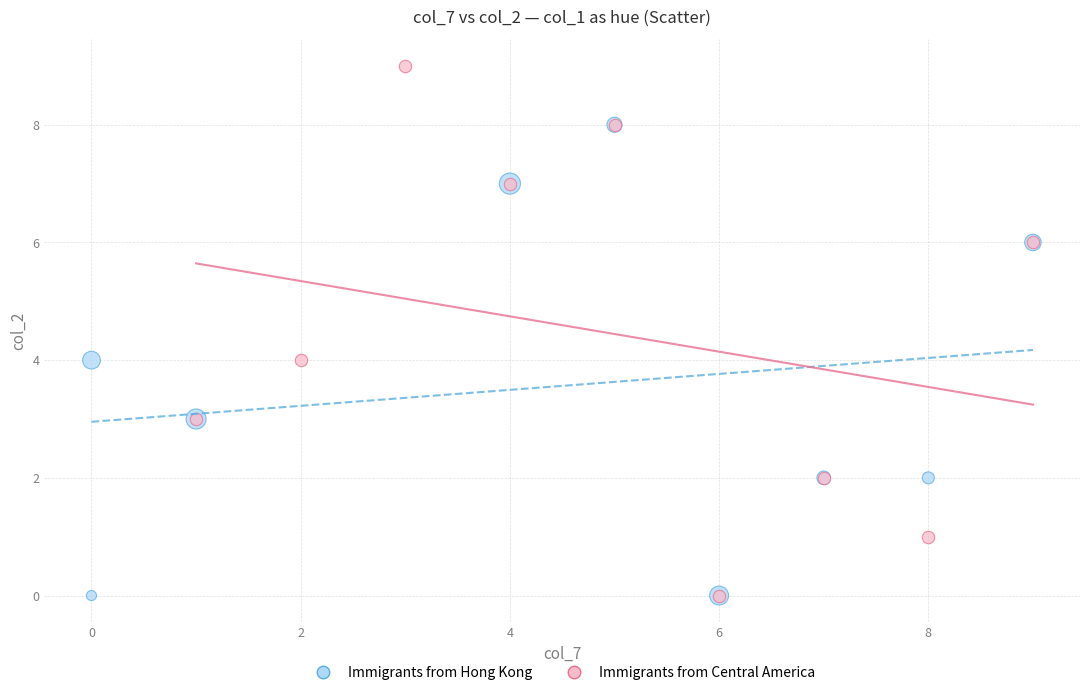

Which series has the largest Y range (max minus min)?

Immigrants from Central America